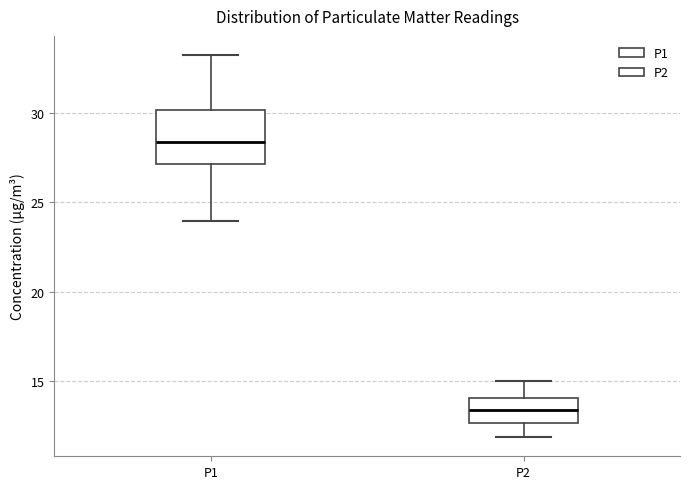

Reading left to right, read every box against the y-axis: the position of its median line, the range the box covers, and the ends of its whiskers. The values are not printed on the chart, so give them approximately, as read against the axis.

P1: median 28.5, box 27.0 to 30.0, whiskers 24.0 to 33.5
P2: median 13.5, box 12.5 to 14.0, whiskers 12.0 to 15.0